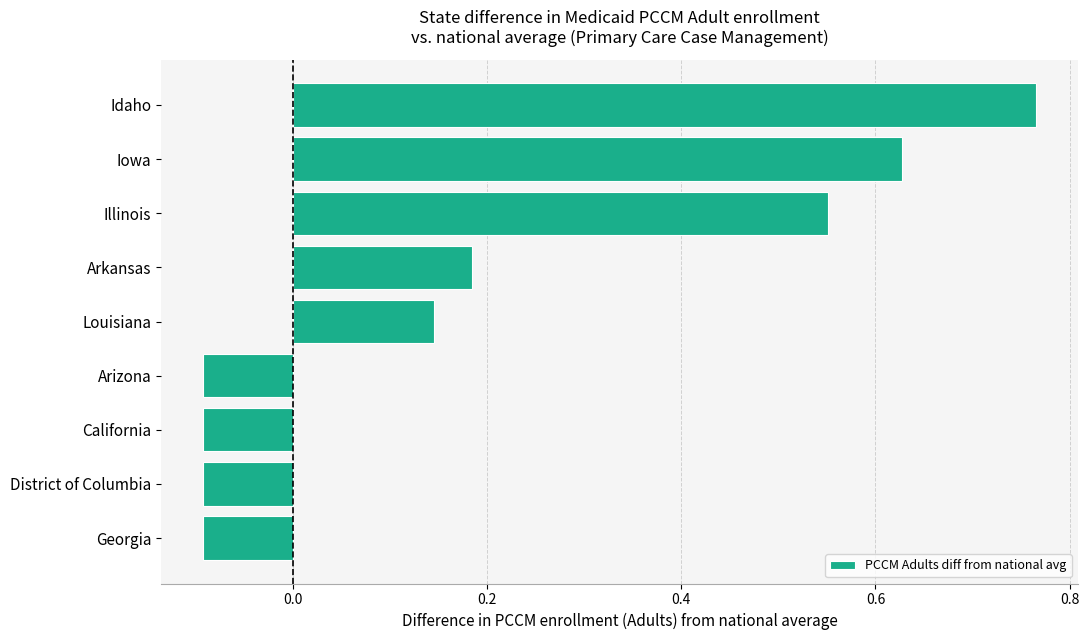

How many values are between 0 and 1?

5